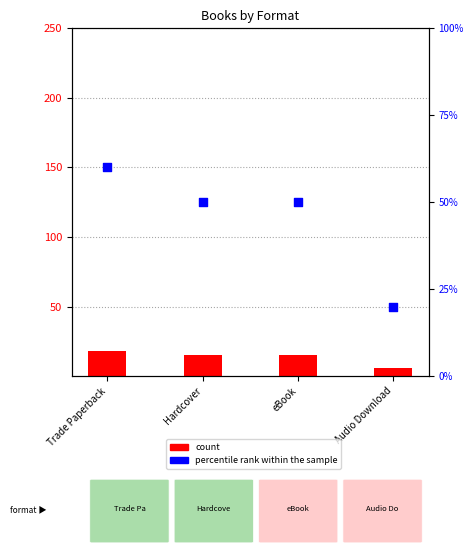

At which category is the sum across all series the highest?

Trade Paperback